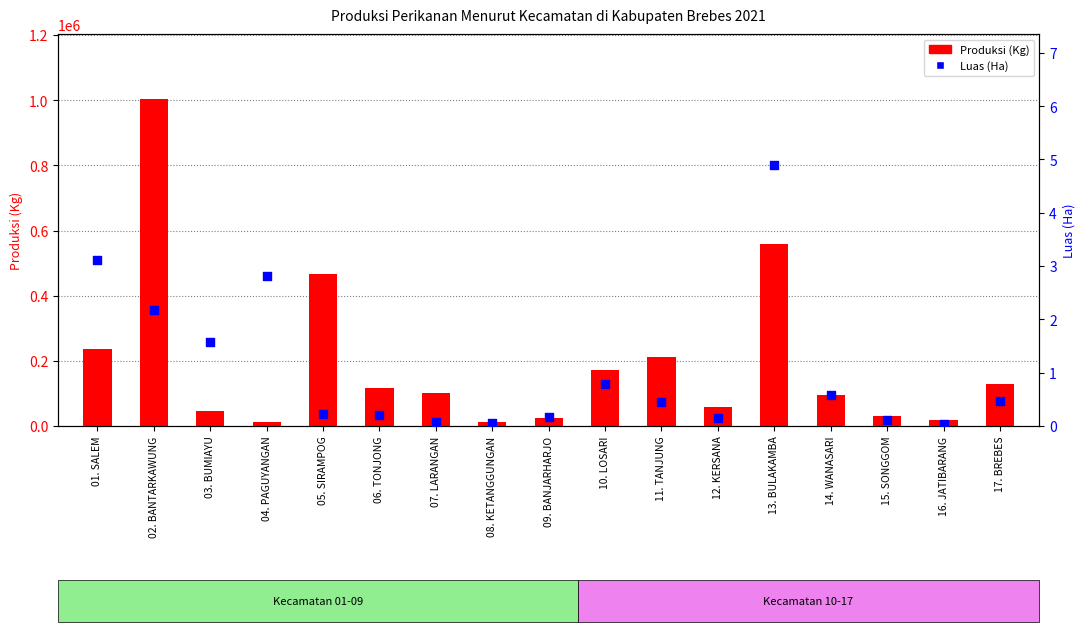

Is the value of Produksi (Kg) at 02. BANTARKAWUNG greater than the value of Luas (Ha) at 09. BANJARHARJO?

Yes